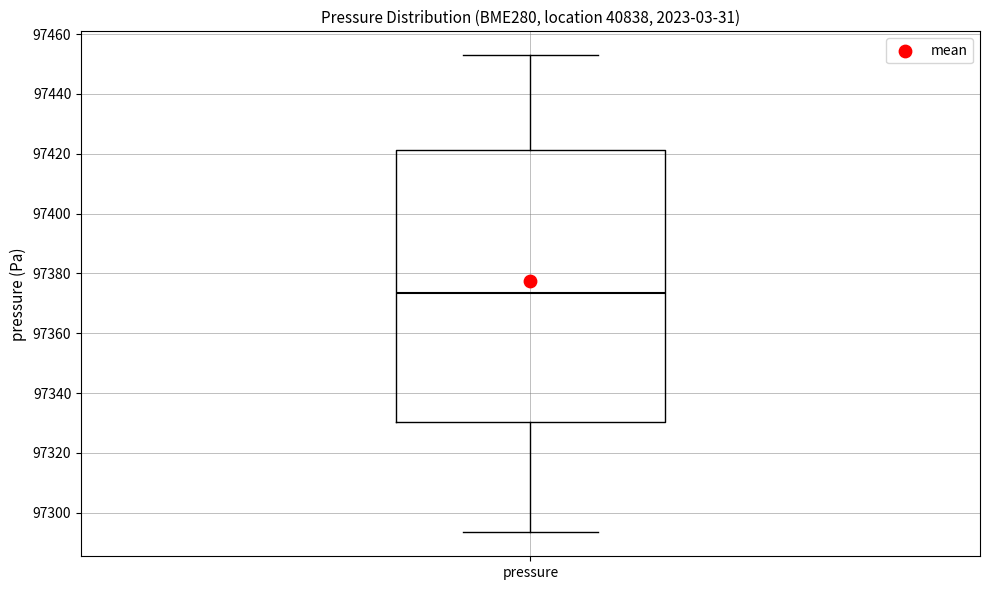

Where is the upper edge of the box for pressure on the y-axis? The values are not printed on the chart, so give them approximately, as read against the axis.

97422